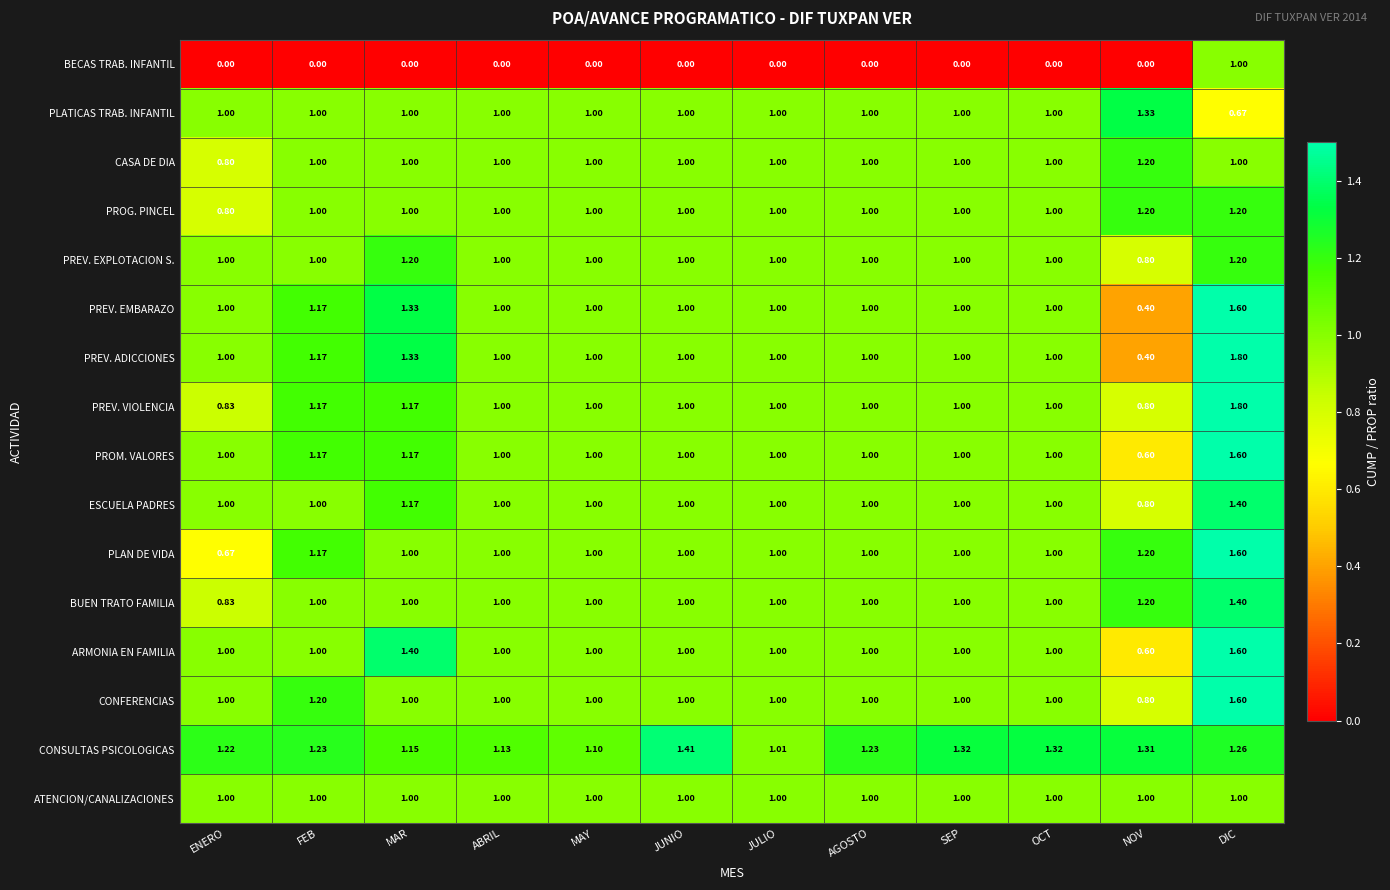

Which series has the widest spread of values?

PREV. ADICCIONES